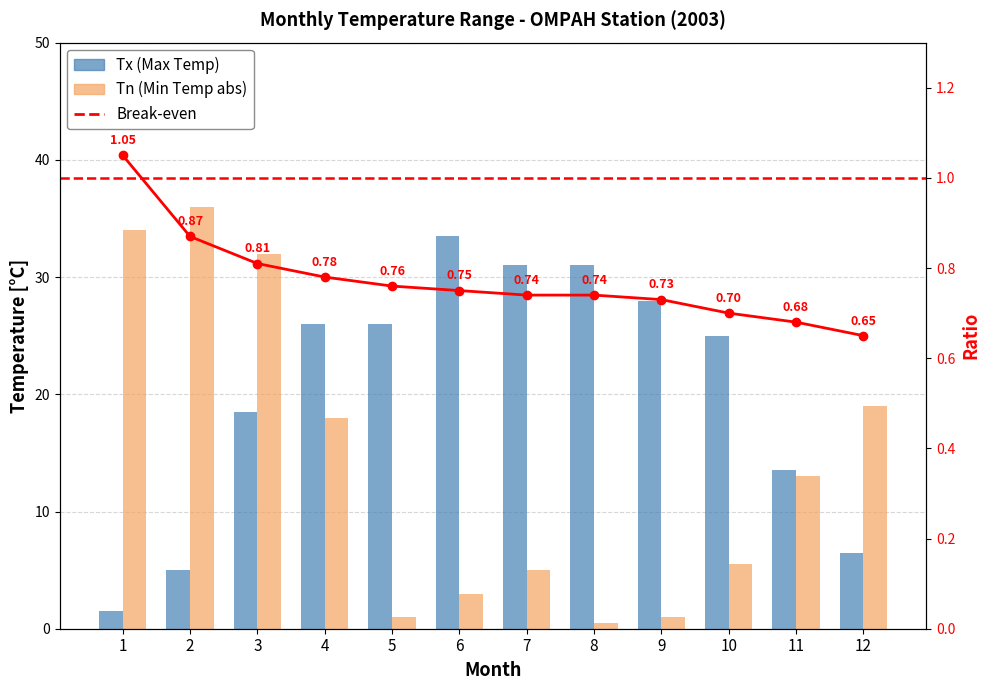

What is the difference between the highest and lowest values at 12?

5.8